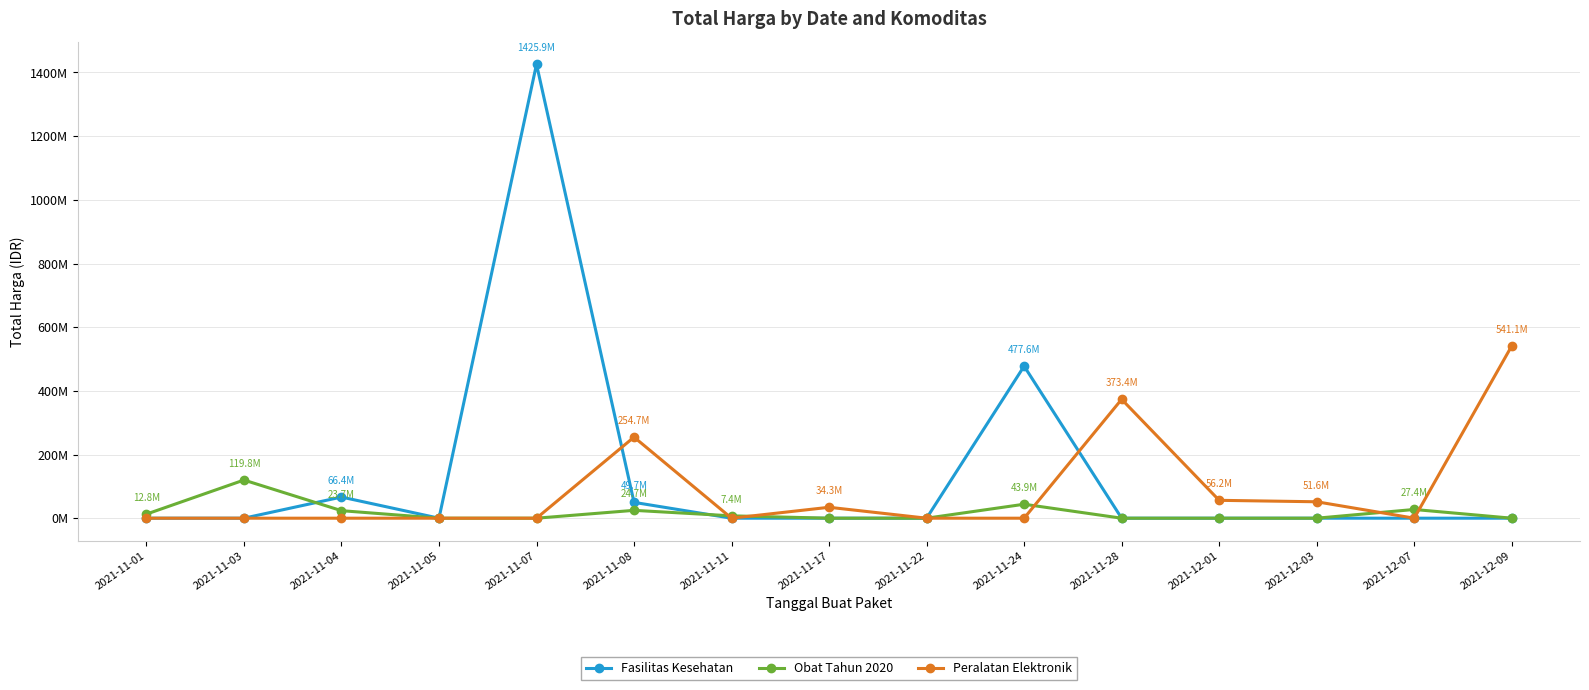

What are all the series names shown in the legend?

Fasilitas Kesehatan, Obat Tahun 2020, Peralatan Elektronik